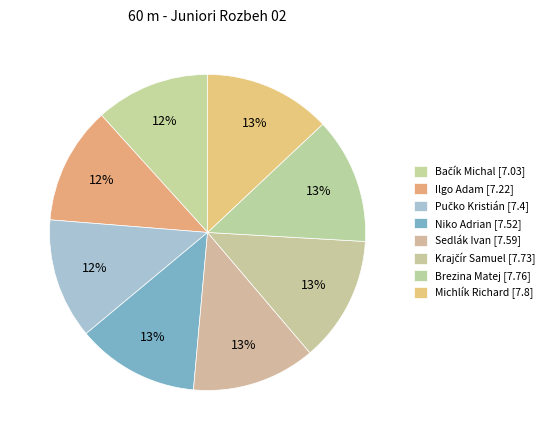

Combined, do Sedlák Ivan and Ilgo Adam account for over 50%?

No